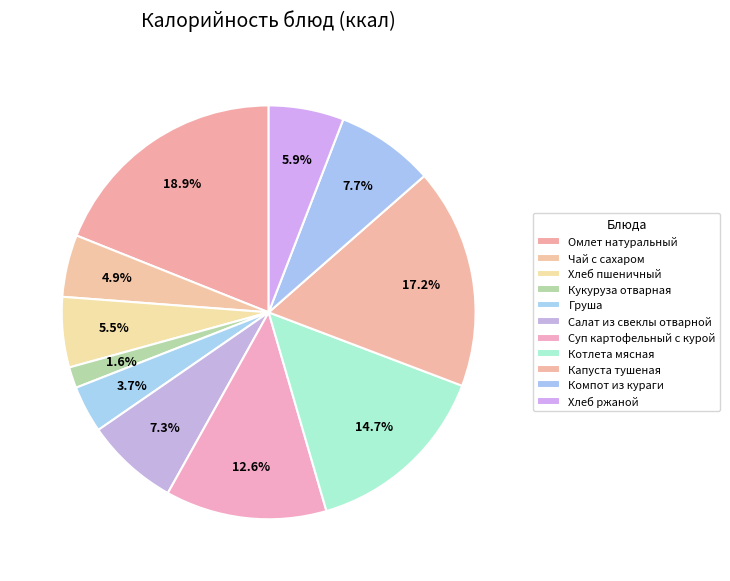

To the nearest percent, what percentage of the pie is Капуста тушеная?

17%